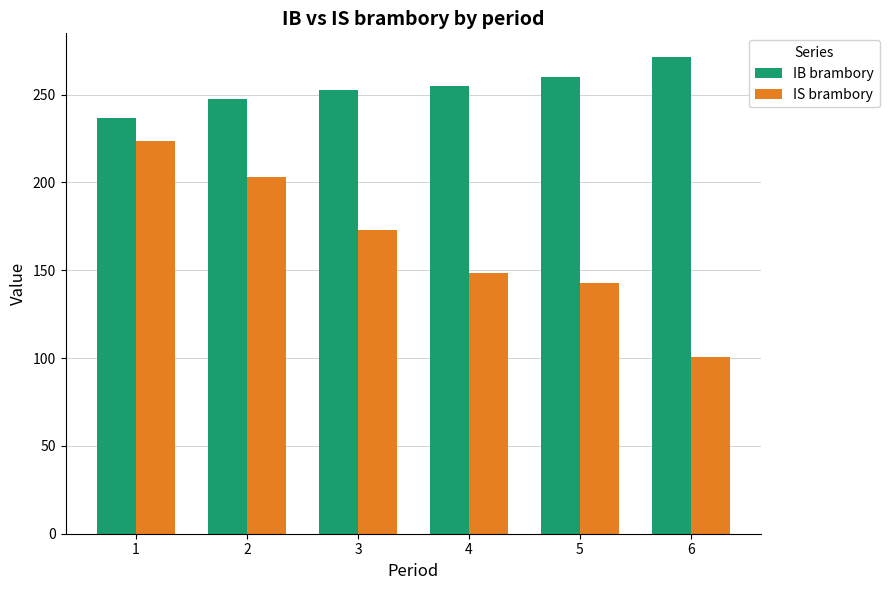

At which category does the chart reach its peak across all series?

6